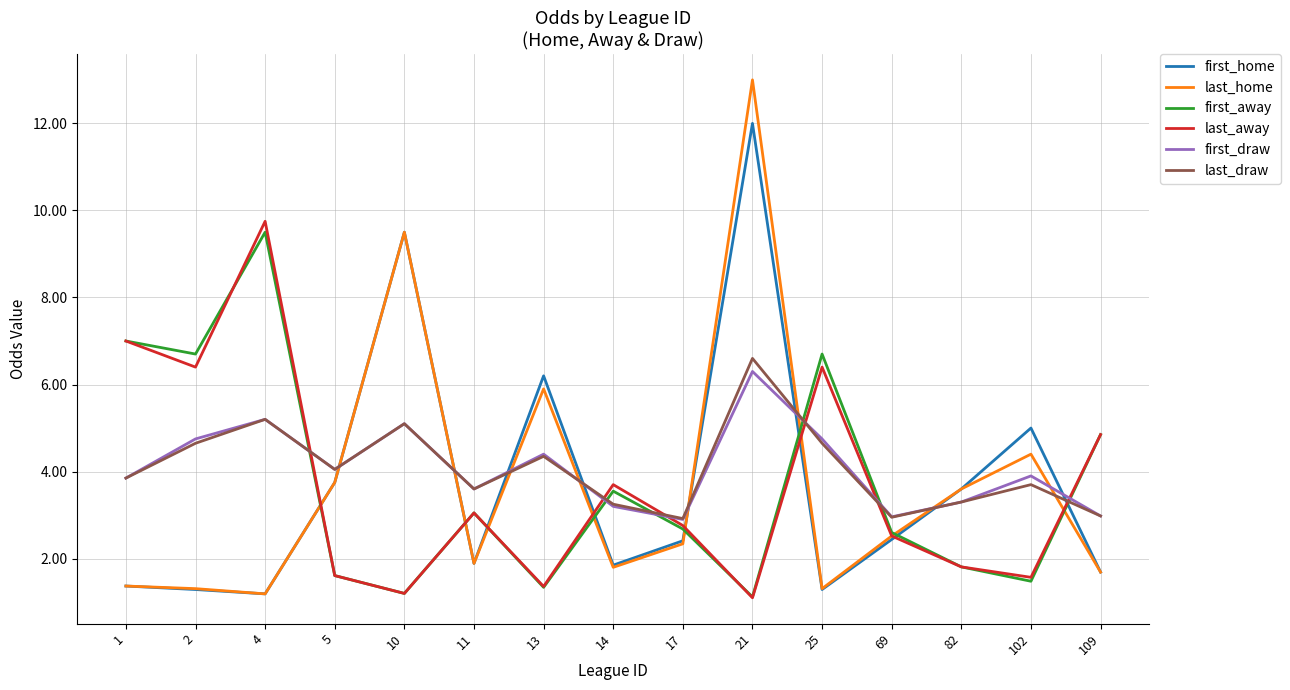

The last_draw series shows 0.8 at 69. True or false?

False